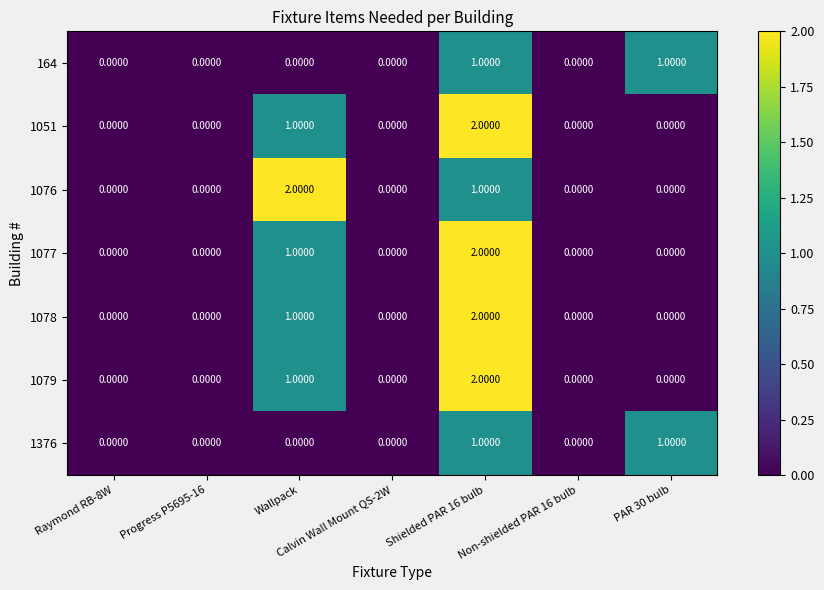

What is the total value across all series at Shielded PAR 16 bulb?

11